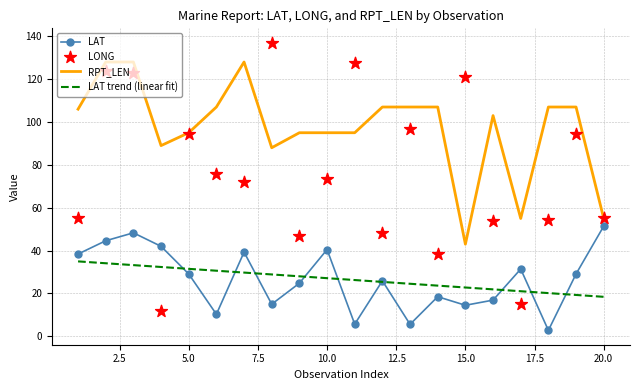

What are all the series names shown in the legend?

LAT, RPT_LEN, LAT trend (linear fit), LONG